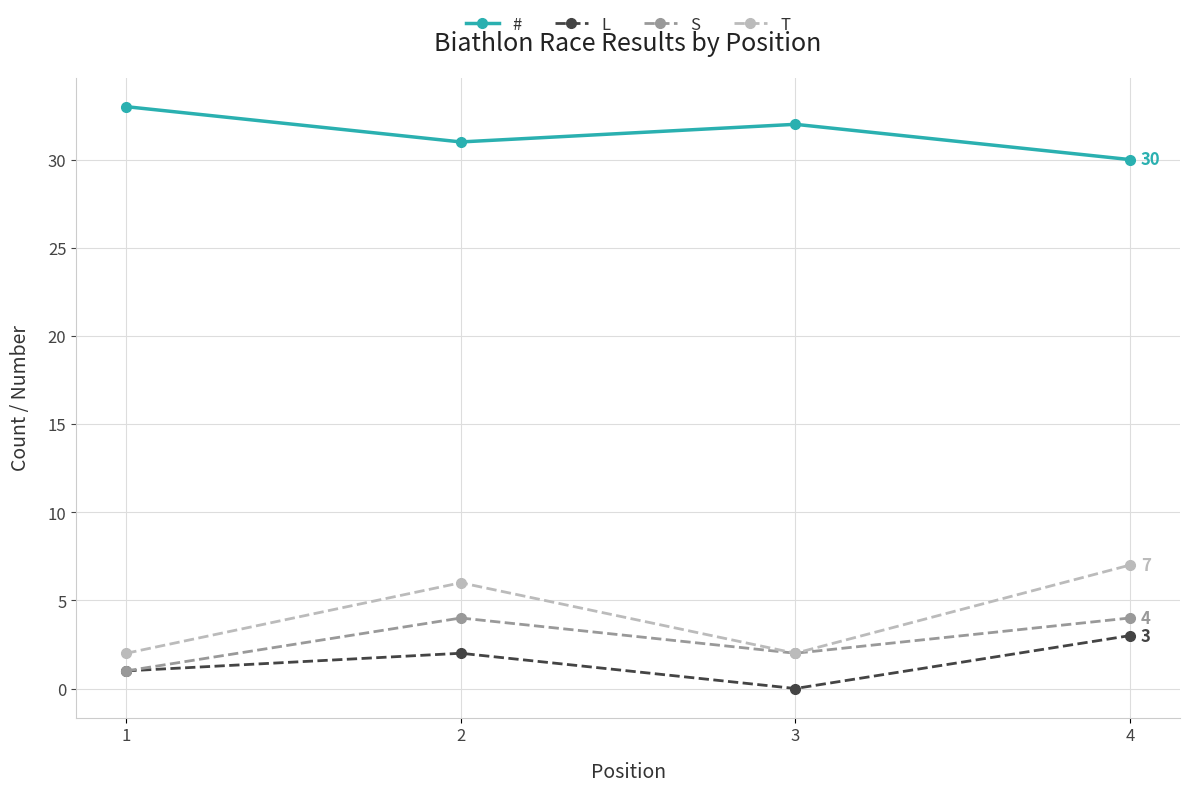

What is the sum of the # values at 3 and 1?

65